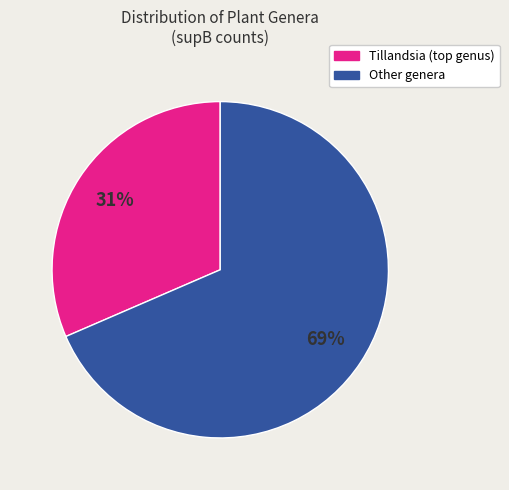

To the nearest percent, what is the average slice percentage?

50%